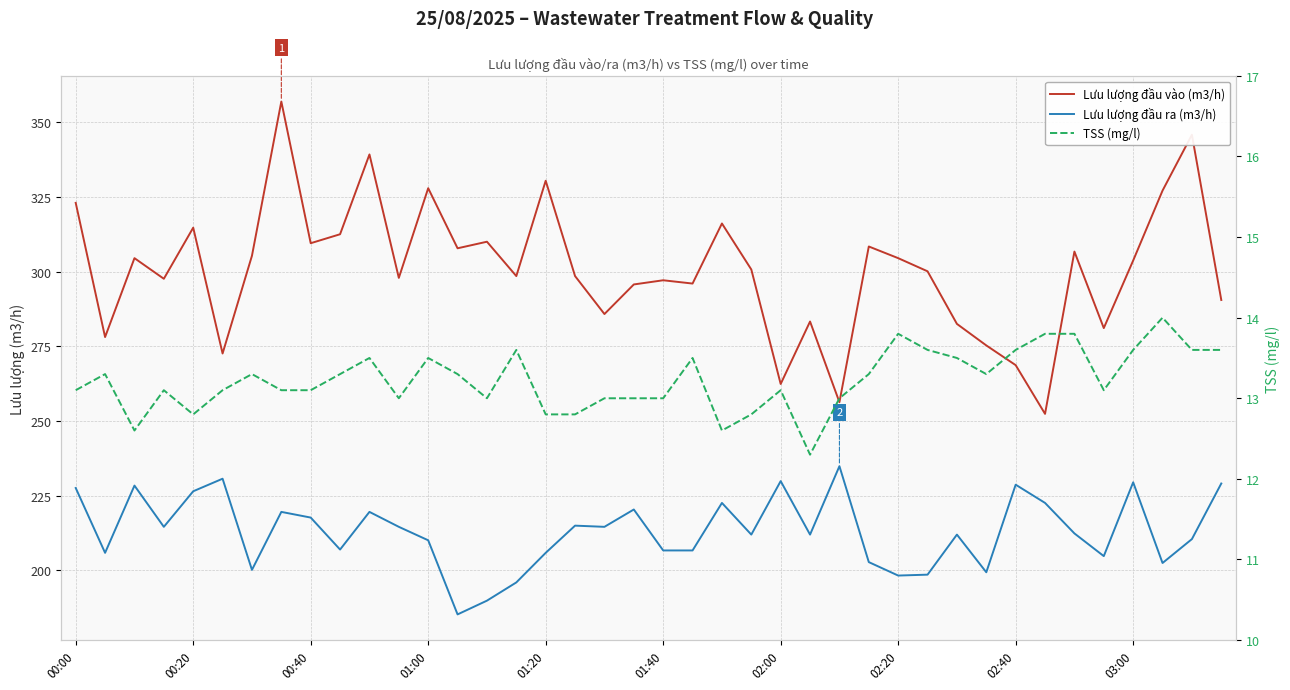

How many data points in TSS (mg/l) are above 13?

27